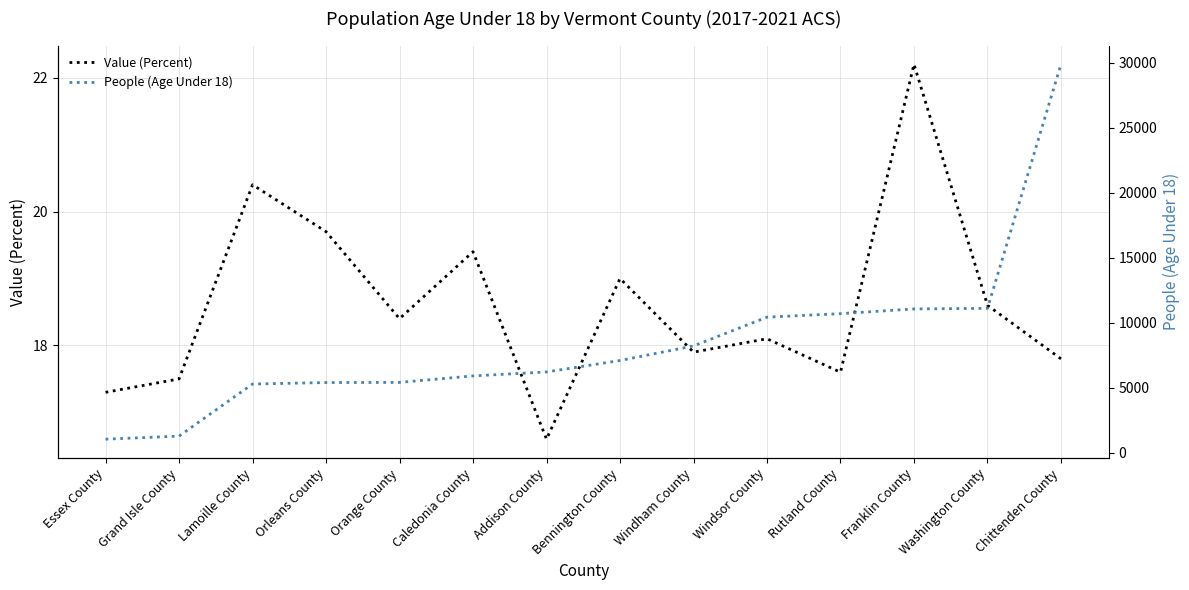

Reading left to right, list all the values displayed in this chart.

Value (Percent): 17.3	17.5	20.4	19.7	18.4	19.4	16.6	19.0	17.9	18.1	17.6	22.2	18.6	17.8
People (Age Under 18): 1033.0	1269.0	5276.0	5389.0	5400.0	5899.0	6205.0	7083.0	8204.0	10419.0	10688.0	11052.0	11098.0	29874.0